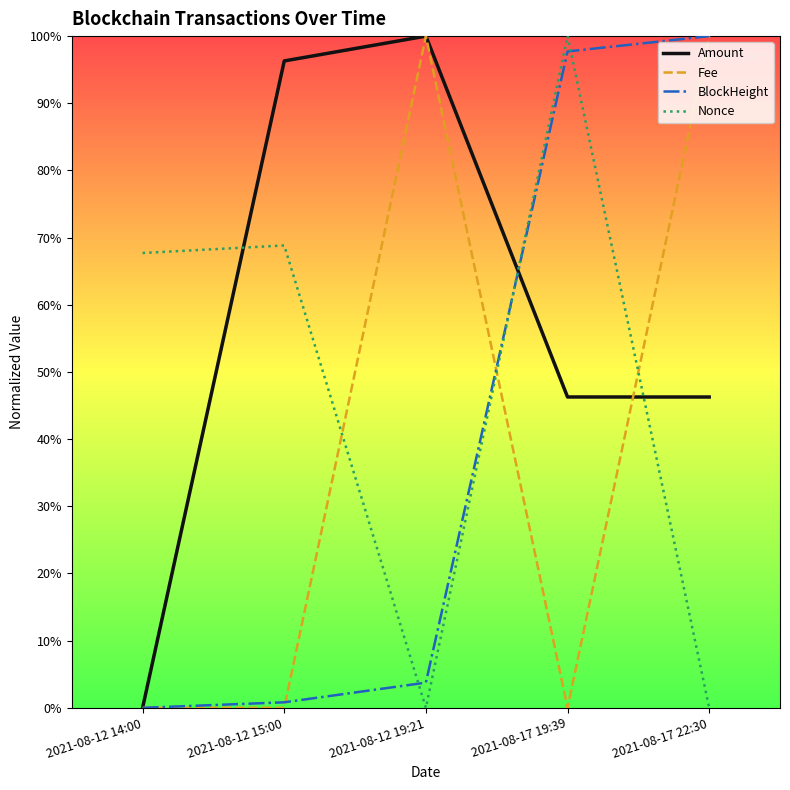

What is the maximum value shown in the chart?

100.0